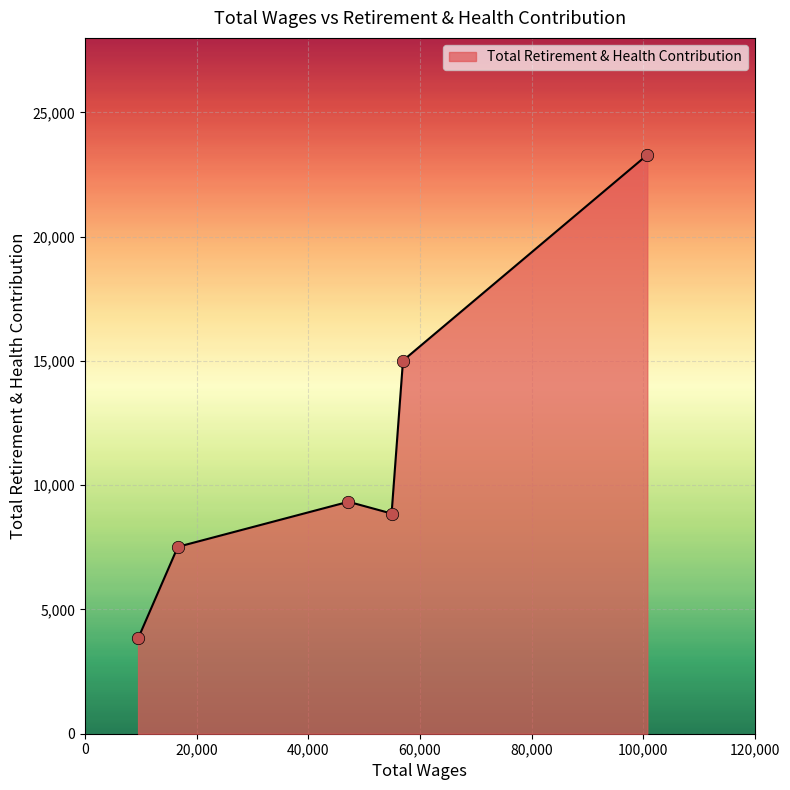

What is the sum of all values?

67855